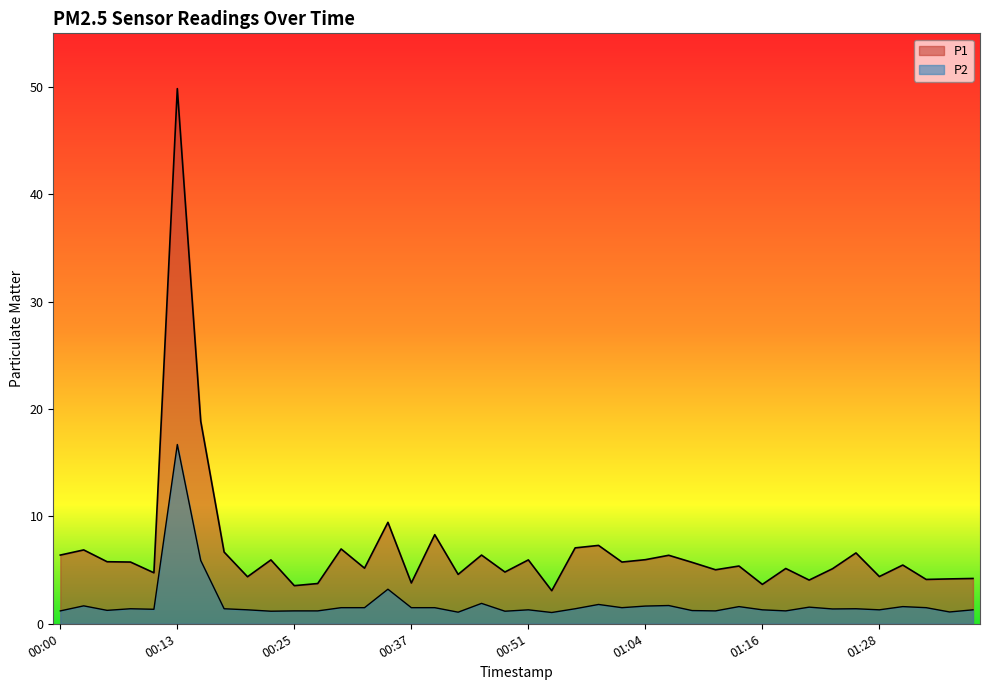

How many values in the P1 series are below 5?

14